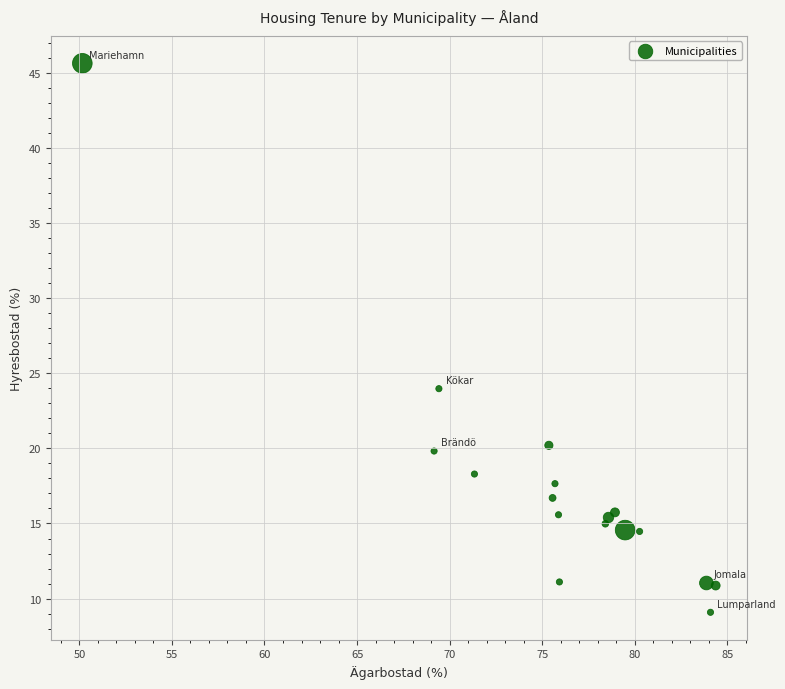

What Y value in the scatter plot is closest to 27?

24.0